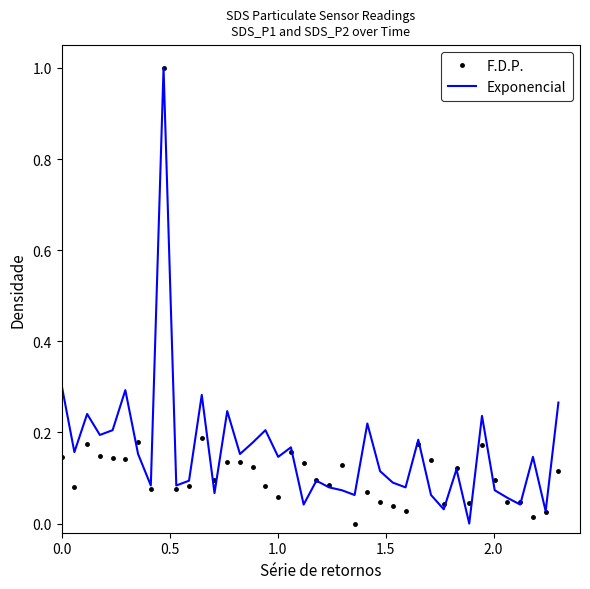

Which series ends up on top after the final intersection of F.D.P. and Exponencial?

Exponencial